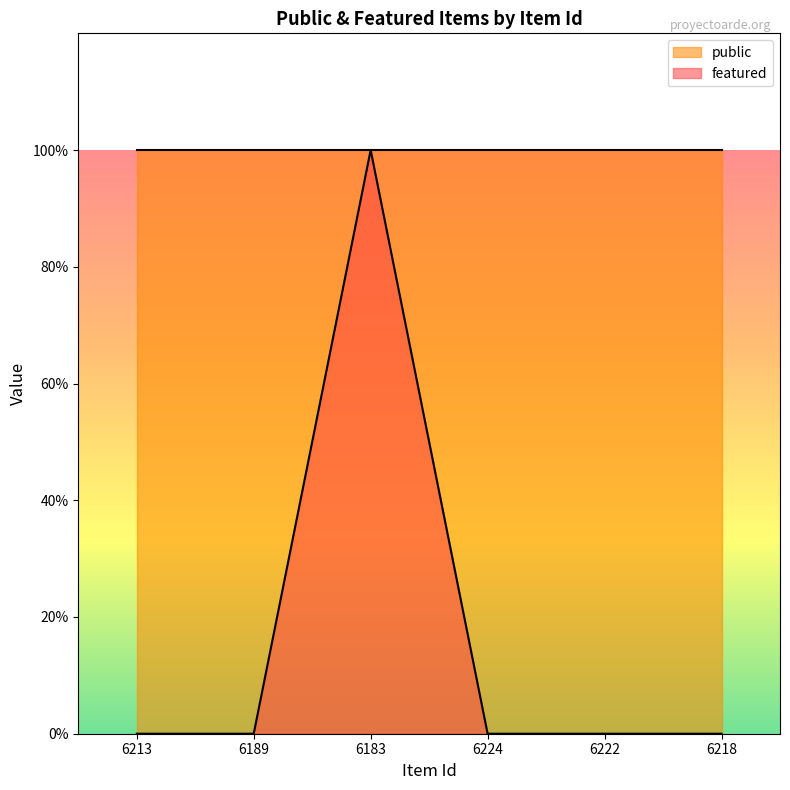

The value at 6222 is 1. True or false?

False